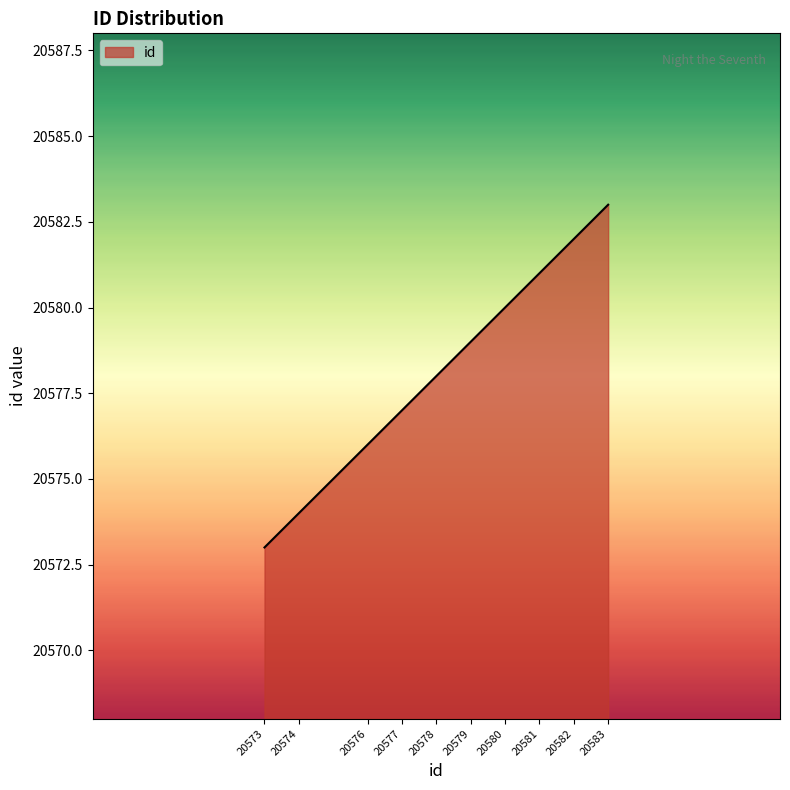

What is the maximum value shown in the chart?

20583